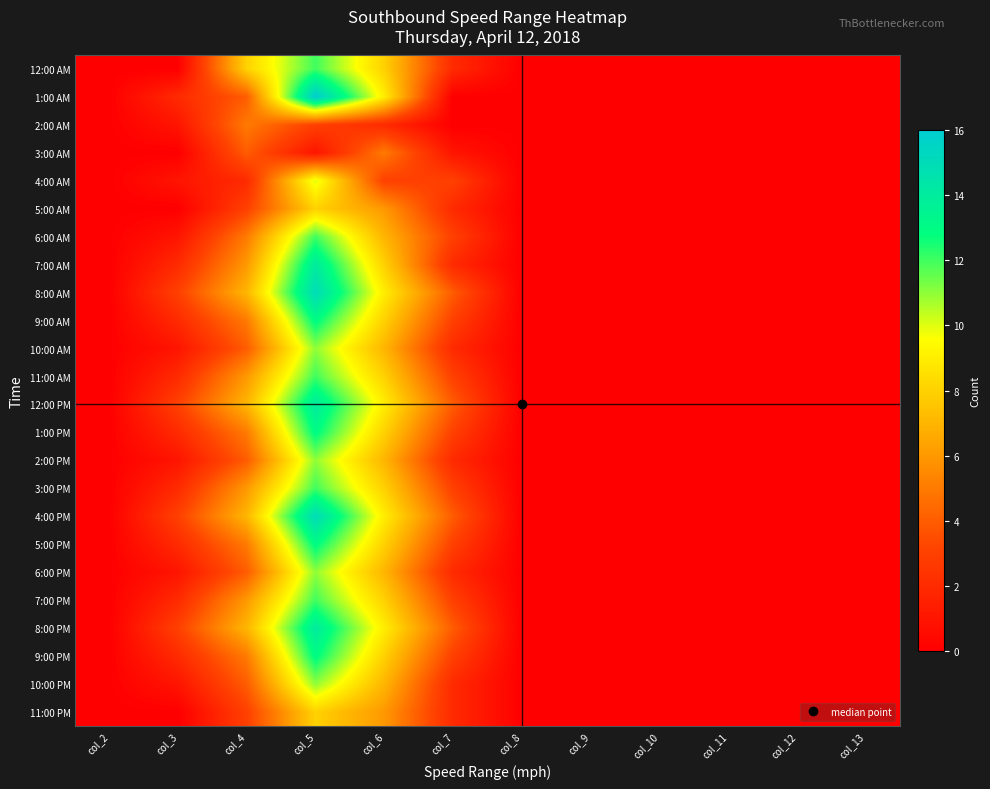

What is the difference between the highest and lowest values at col_3?

3